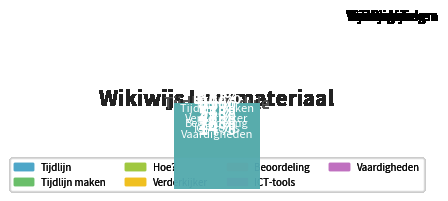

Is there a majority slice in this chart?

No